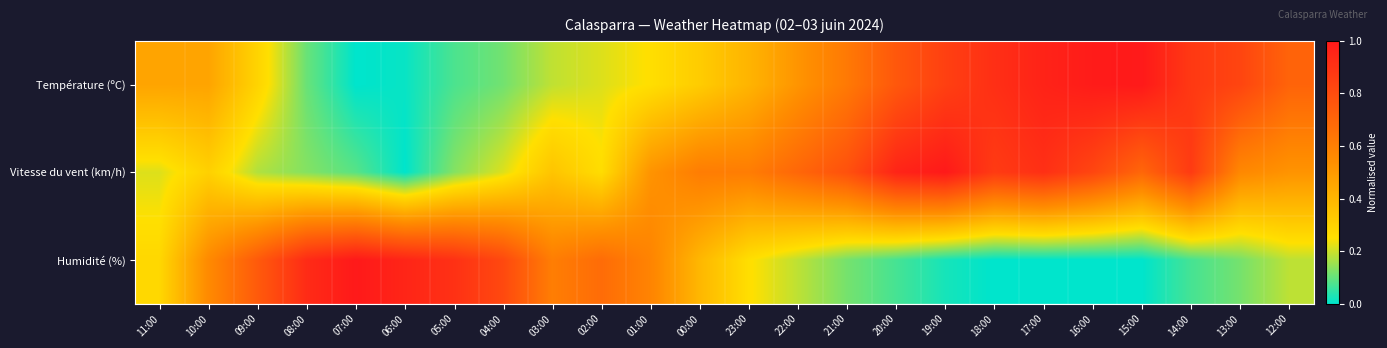

Reading left to right, extract all data points from this chart.

Température (ºC): 11:00=0.5	10:00=0.5	09:00=0.3	08:00=0.1	07:00=0.0	06:00=0.0	05:00=0.1	04:00=0.1	03:00=0.2	02:00=0.2	01:00=0.3	00:00=0.3	23:00=0.4	22:00=0.5	21:00=0.6	20:00=0.8	19:00=0.8	18:00=0.9	17:00=1.0	16:00=1.0	15:00=1.0	14:00=0.9	13:00=0.8	12:00=0.7
Vitesse du vent (km/h): 11:00=0.2	10:00=0.3	09:00=0.2	08:00=0.1	07:00=0.1	06:00=0.0	05:00=0.1	04:00=0.2	03:00=0.3	02:00=0.3	01:00=0.5	00:00=0.6	23:00=0.6	22:00=0.7	21:00=0.8	20:00=1.0	19:00=1.0	18:00=0.9	17:00=0.9	16:00=0.8	15:00=0.7	14:00=0.9	13:00=0.6	12:00=0.5
Humidité (%): 11:00=0.3	10:00=0.6	09:00=0.7	08:00=0.9	07:00=1.0	06:00=1.0	05:00=0.9	04:00=0.8	03:00=0.6	02:00=0.7	01:00=0.6	00:00=0.4	23:00=0.3	22:00=0.2	21:00=0.1	20:00=0.1	19:00=0.0	18:00=0.0	17:00=0.0	16:00=0.0	15:00=0.0	14:00=0.1	13:00=0.1	12:00=0.2